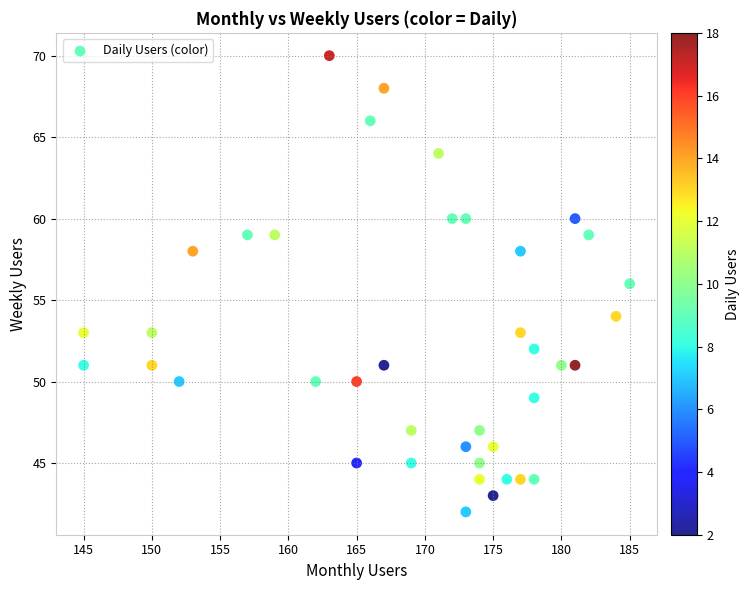

What is the range of Y values (max minus min)?

28